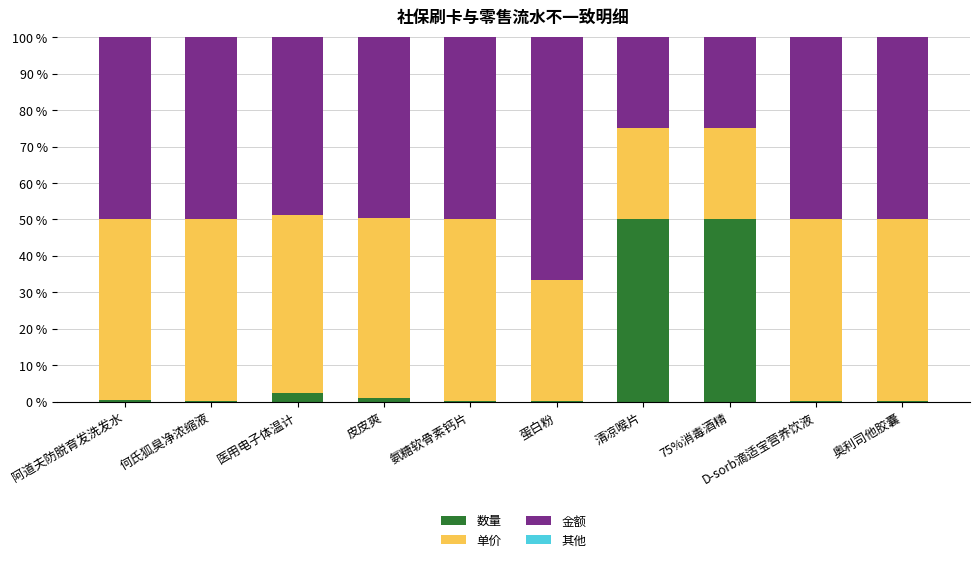

Read the 数量 value at 清凉喉片.

50.0